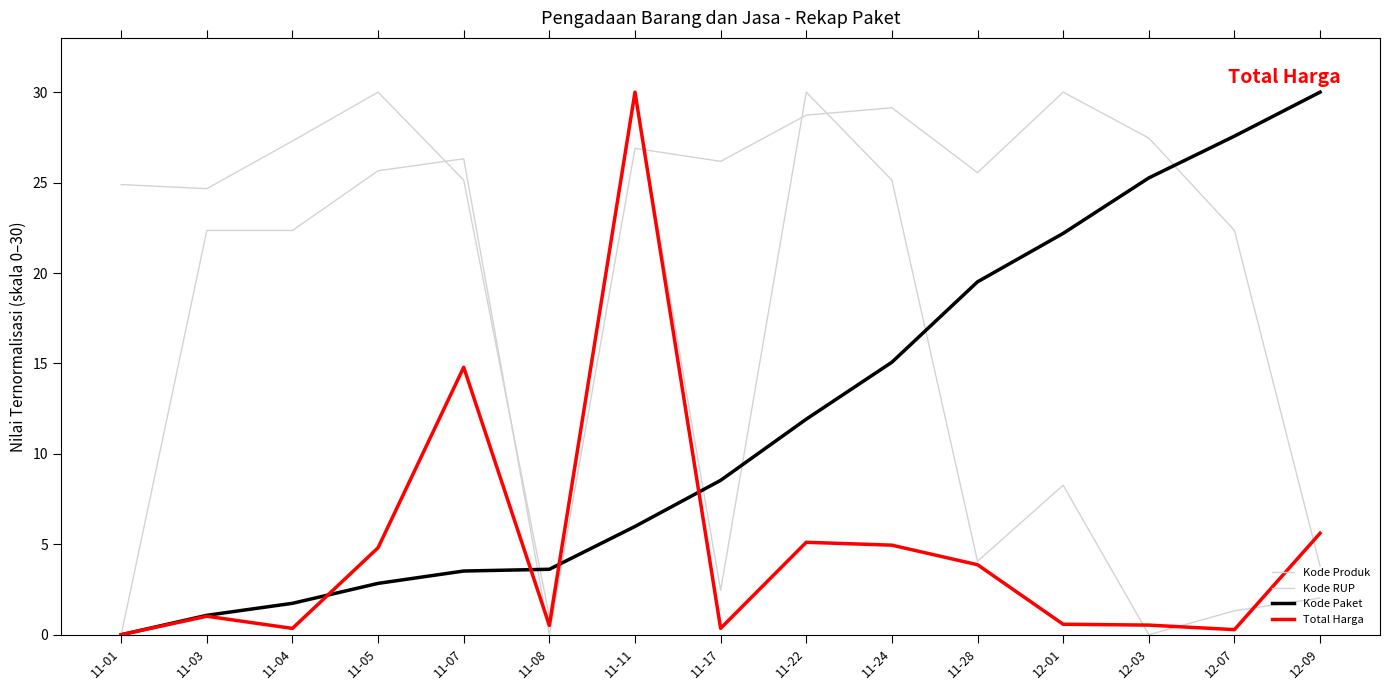

How many values in Kode Produk are above zero?

14